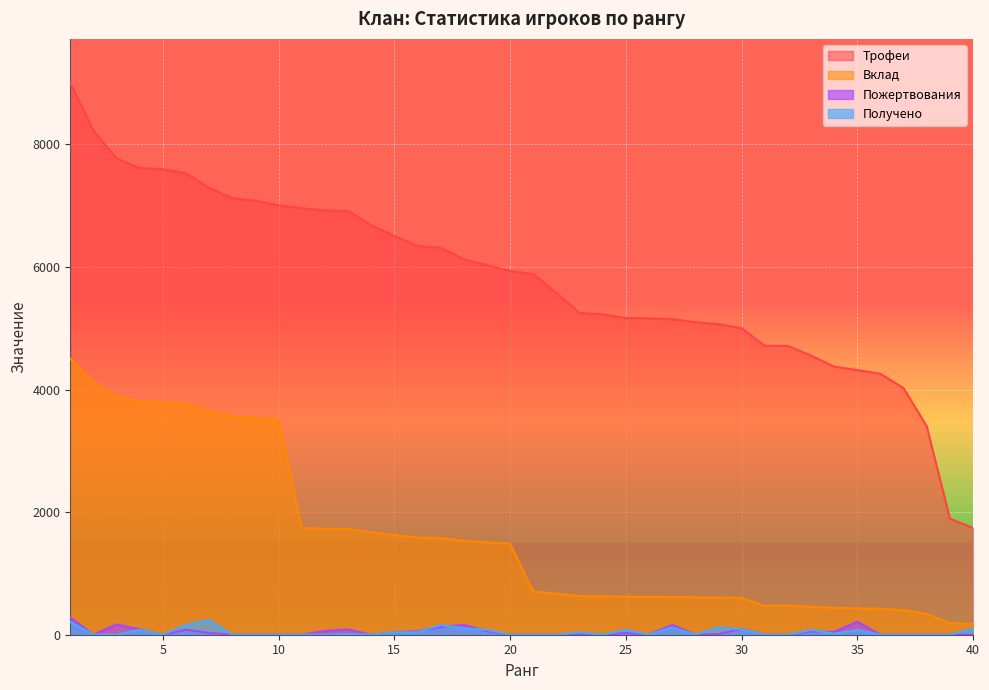

True or false: Трофеи has more than 0 points higher than both neighbors.

False